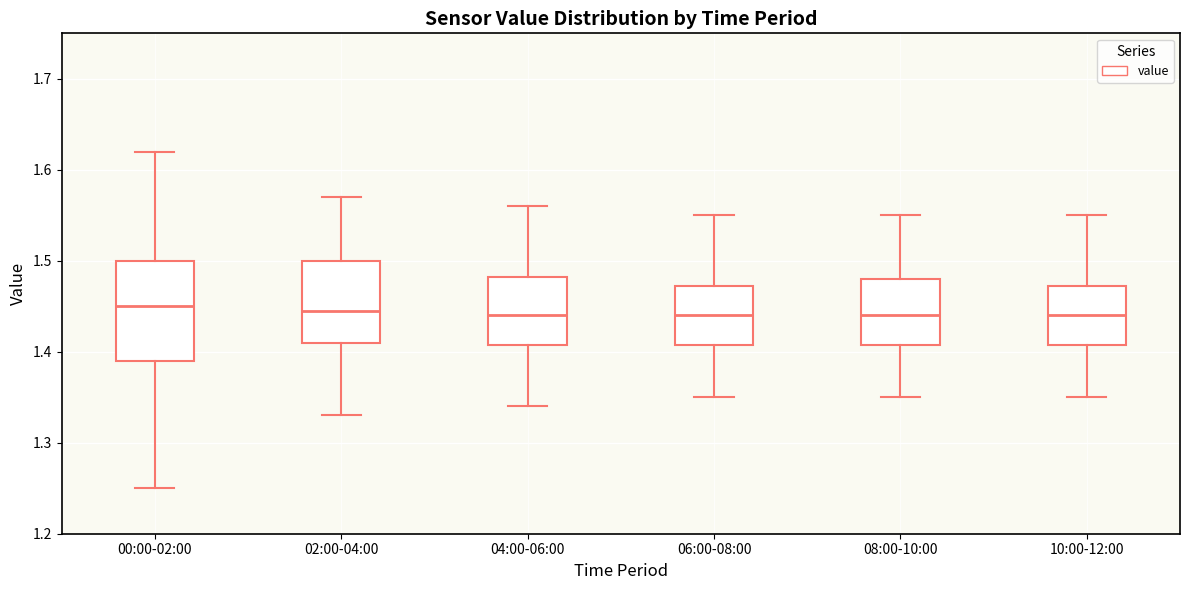

Reading left to right, read every box against the y-axis: the position of its median line, the range the box covers, and the ends of its whiskers. The values are not printed on the chart, so give them approximately, as read against the axis.

00:00-02:00: median 1.45, box 1.39 to 1.50, whiskers 1.25 to 1.62
02:00-04:00: median 1.45, box 1.41 to 1.50, whiskers 1.33 to 1.57
04:00-06:00: median 1.44, box 1.41 to 1.48, whiskers 1.34 to 1.56
06:00-08:00: median 1.44, box 1.41 to 1.47, whiskers 1.35 to 1.55
08:00-10:00: median 1.44, box 1.41 to 1.48, whiskers 1.35 to 1.55
10:00-12:00: median 1.44, box 1.41 to 1.47, whiskers 1.35 to 1.55